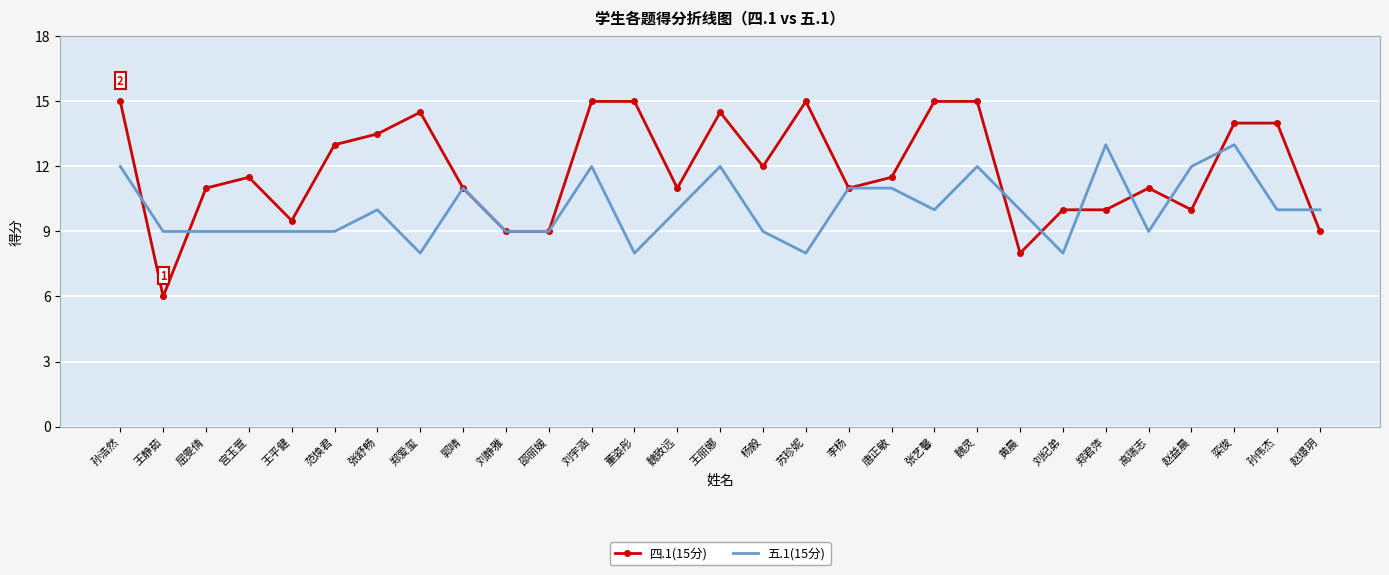

What position from the left is 屈雯倩?

3